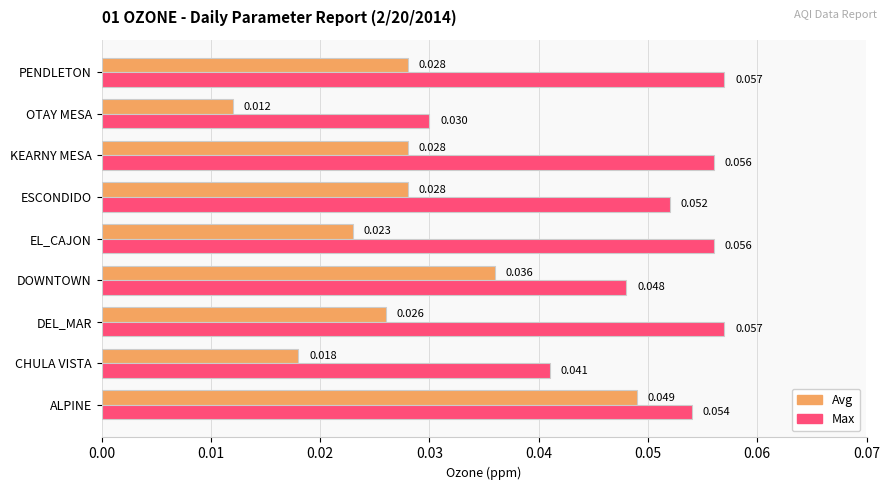

Which category has the lowest value across all series?

OTAY MESA